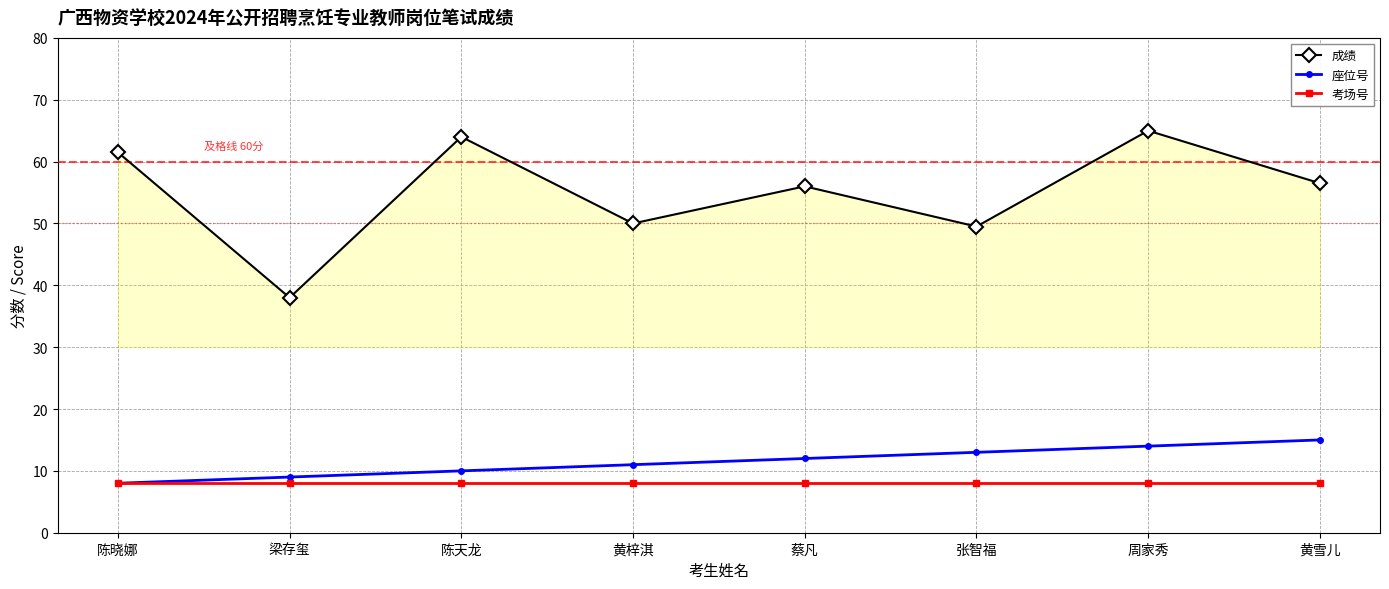

What is the highest value of the 座位号 series?

15.0